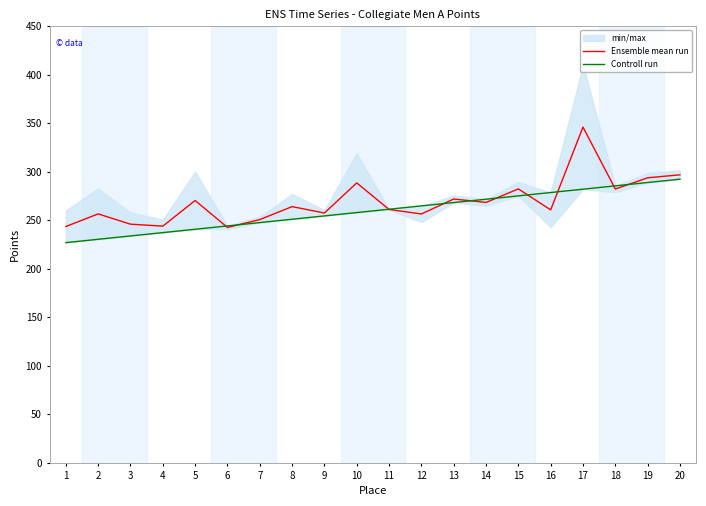

The value of Ensemble mean run at 10 is 462.1. True or false?

False